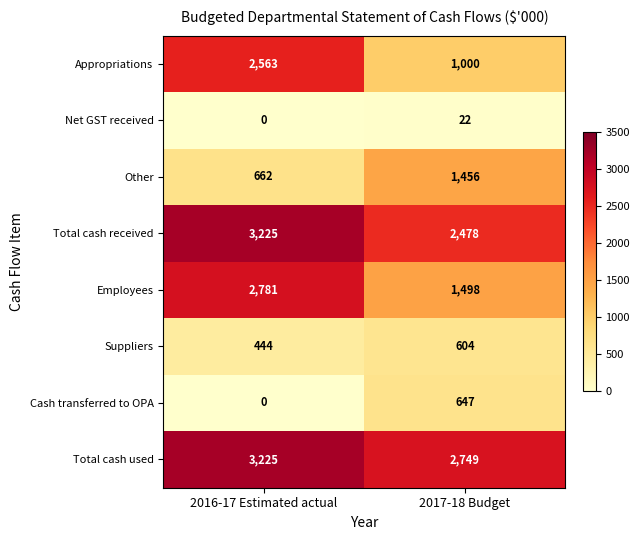

The value of Total cash received at 2016-17 Estimated actual is 3225. True or false?

True